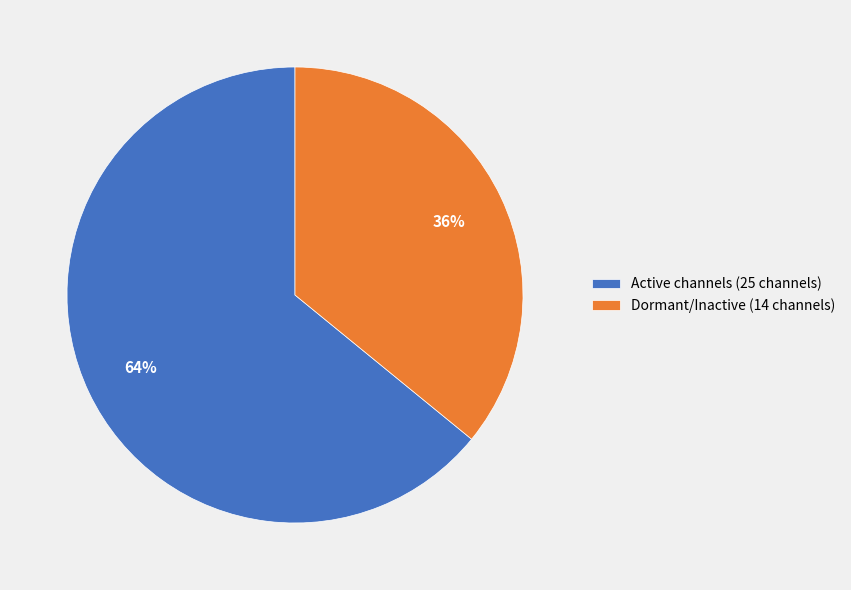

Rank the categories by value from highest to lowest.

Active channels (25 channels), Dormant/Inactive (14 channels)